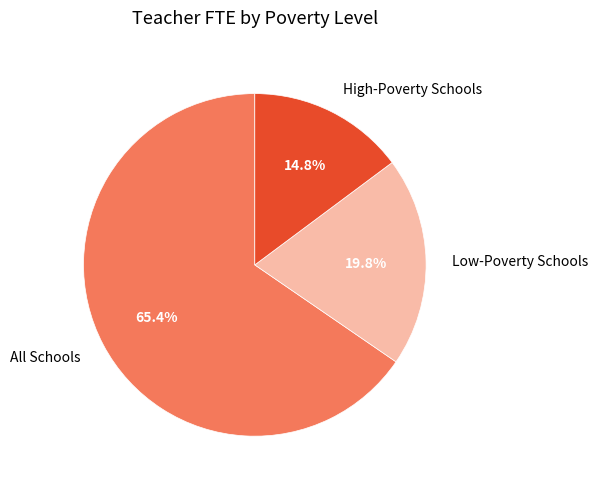

Rank the categories by value from highest to lowest.

All Schools, Low-Poverty Schools, High-Poverty Schools